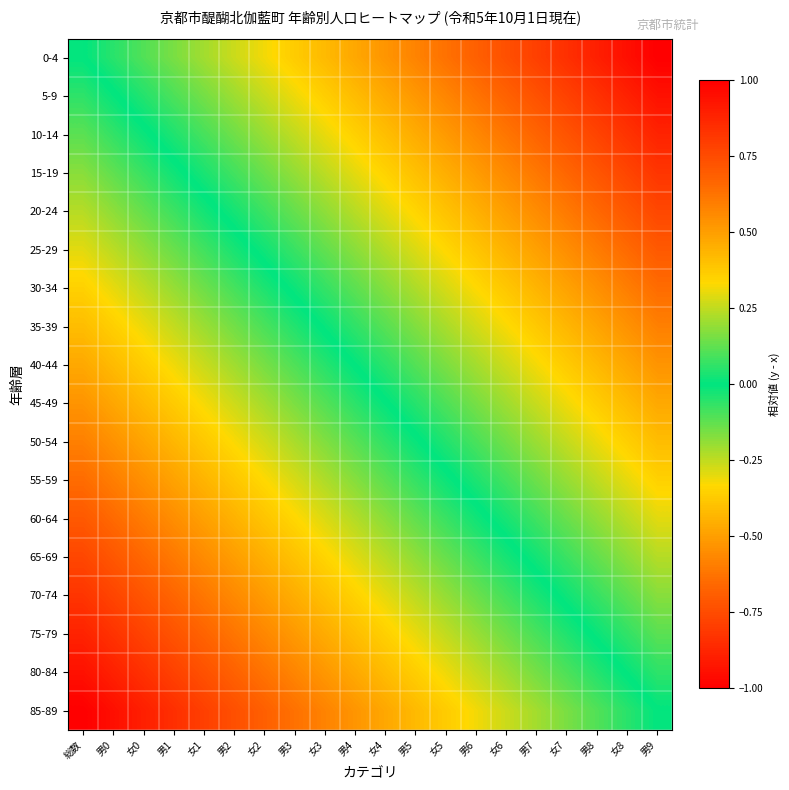

Which label corresponds to the largest value in the chart?

総数